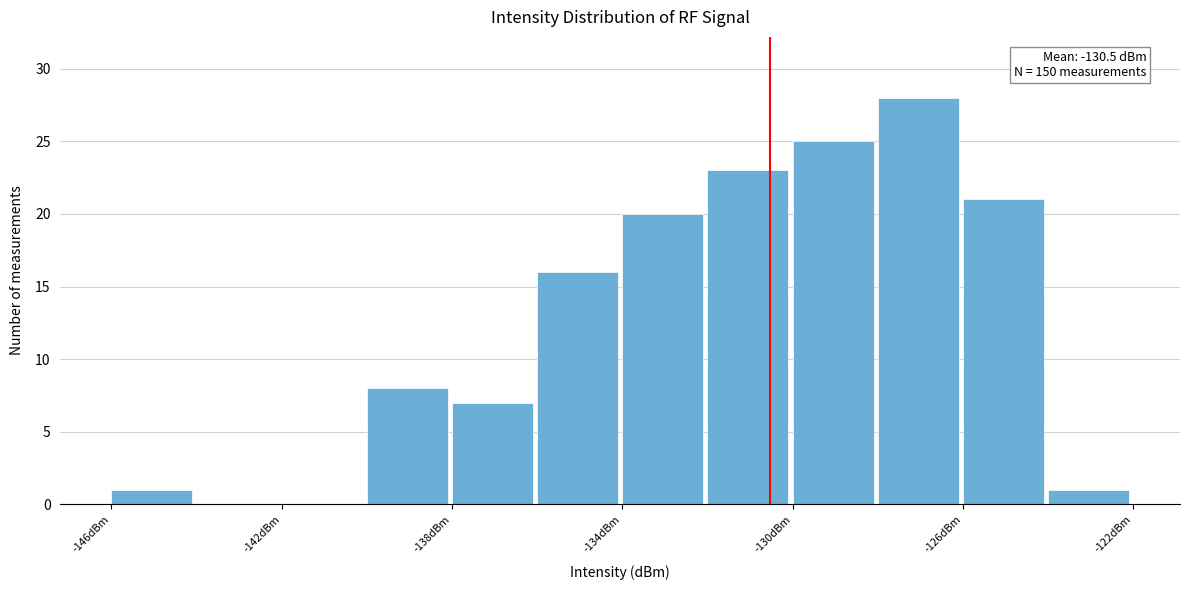

Over which range of the x-axis is the bar tallest?

-128 to -126